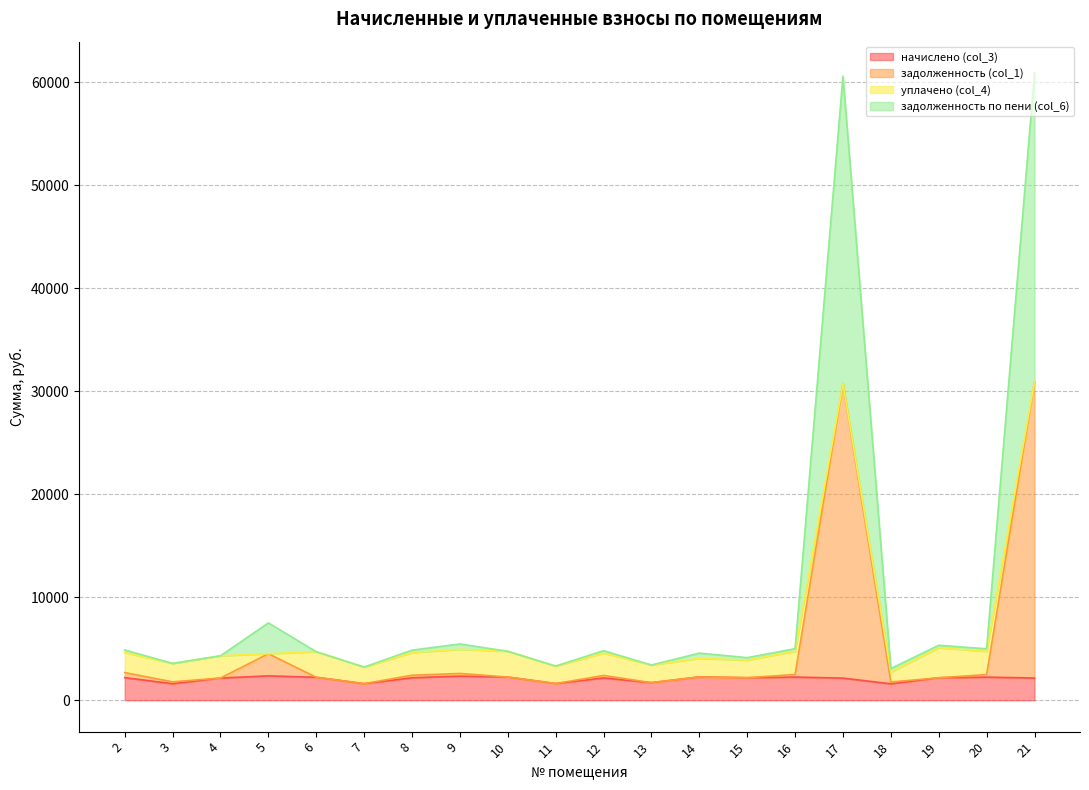

How many lines are shown in the chart?

4